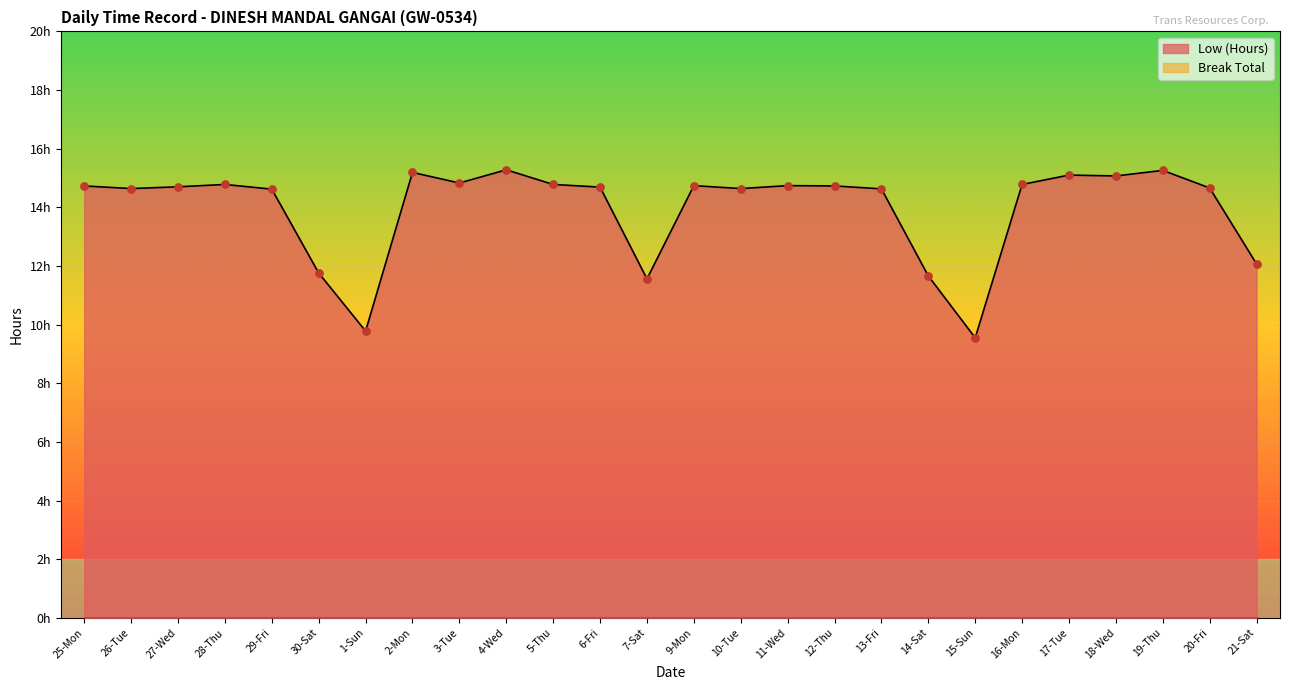

Approximately how many times larger is the value at 27-Wed compared to 26-Tue?

1.0